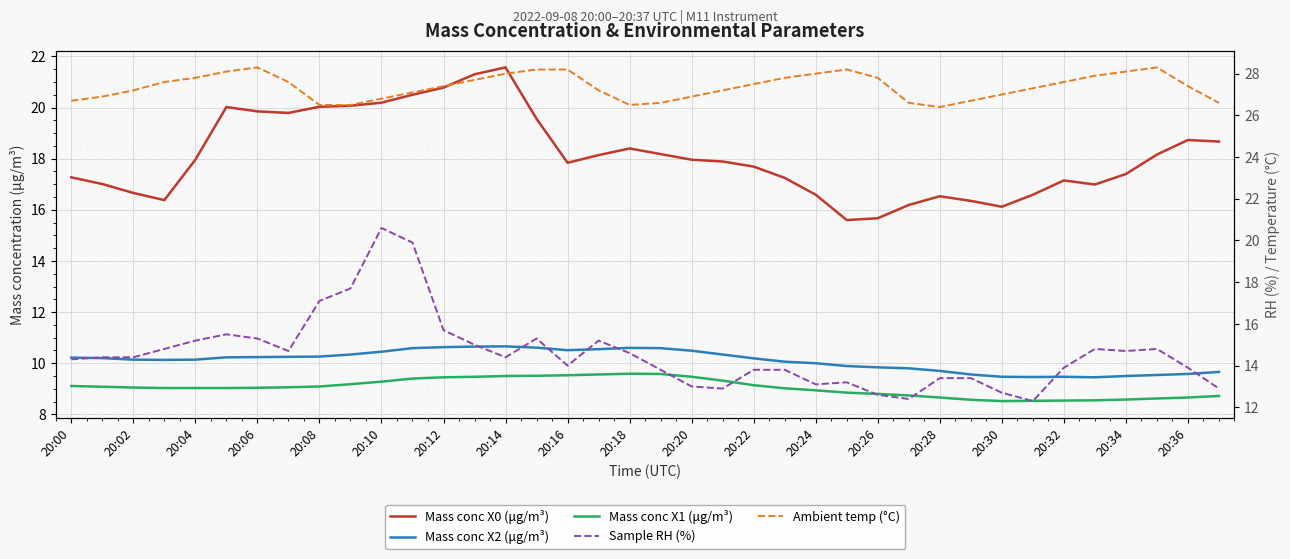

How many categories are shown in the chart?

38